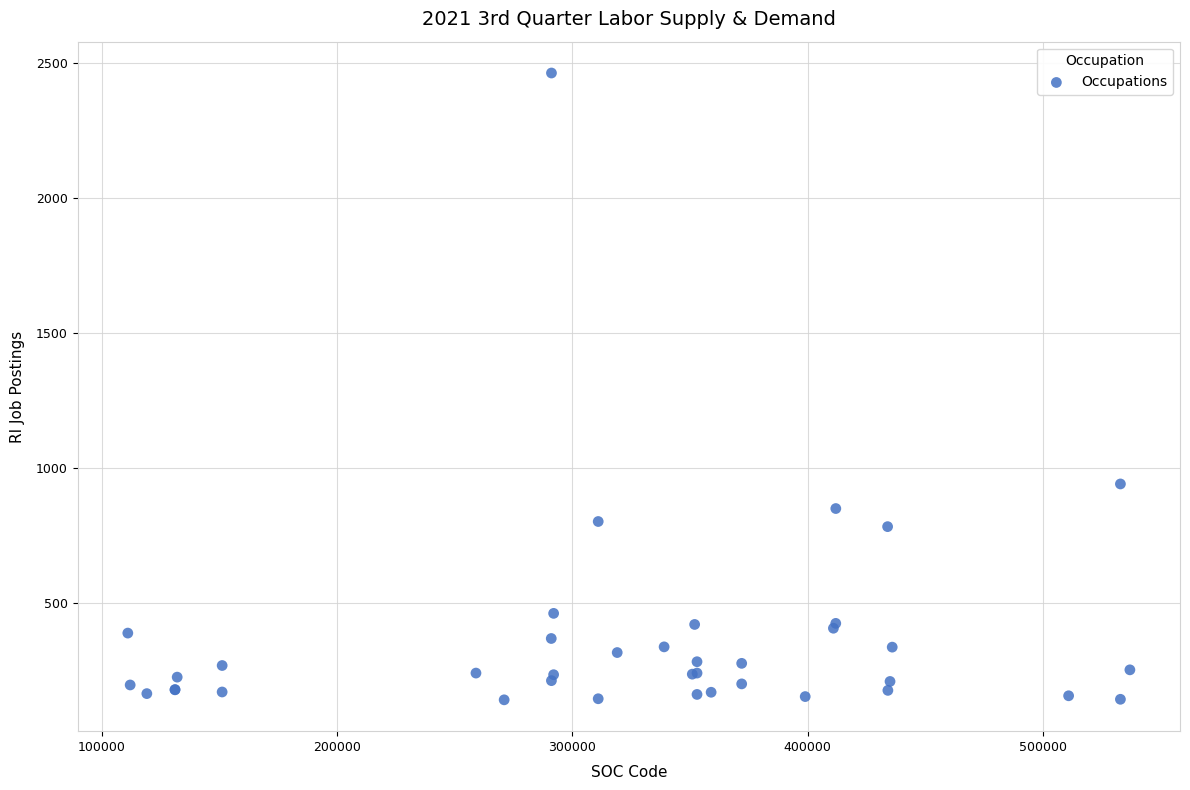

What Y value in the scatter plot is closest to 1303?

942